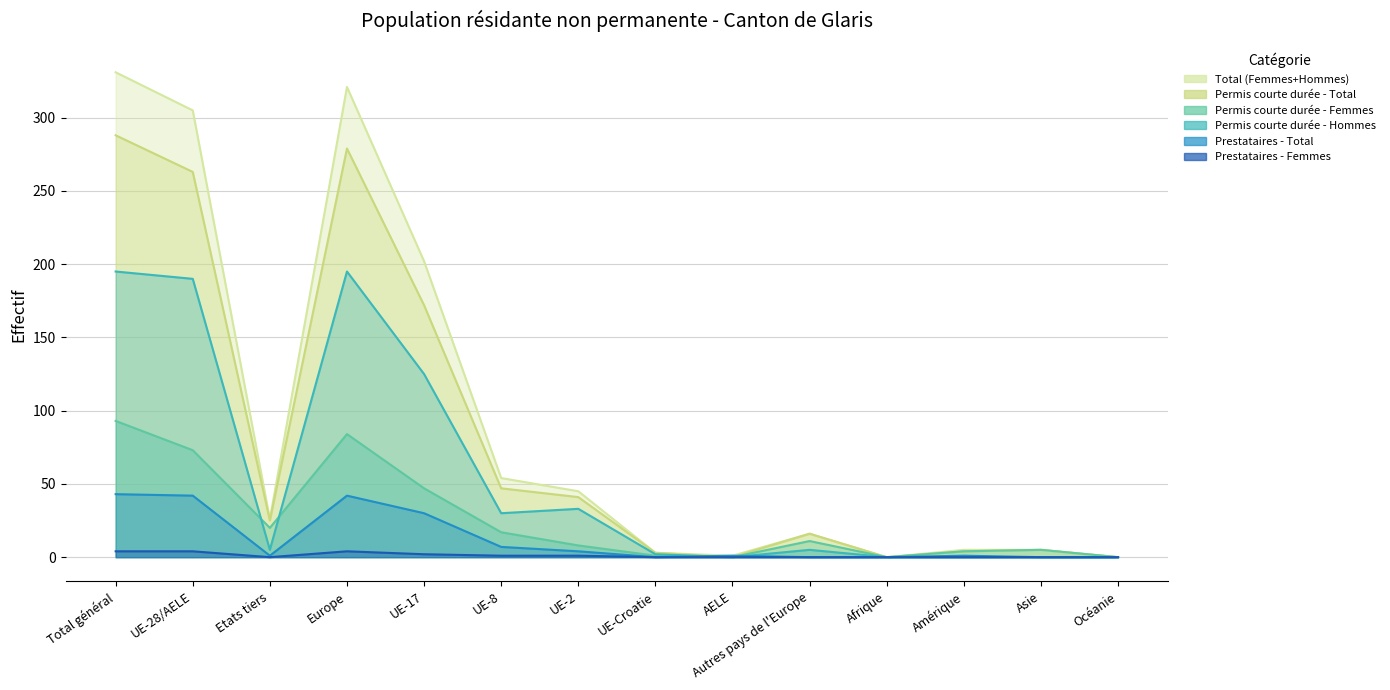

Rank the series by their maximum value, from highest to lowest.

Total (Femmes+Hommes), Permis courte durée - Total, Permis courte durée - Hommes, Permis courte durée - Femmes, Prestataires - Total, Prestataires - Femmes